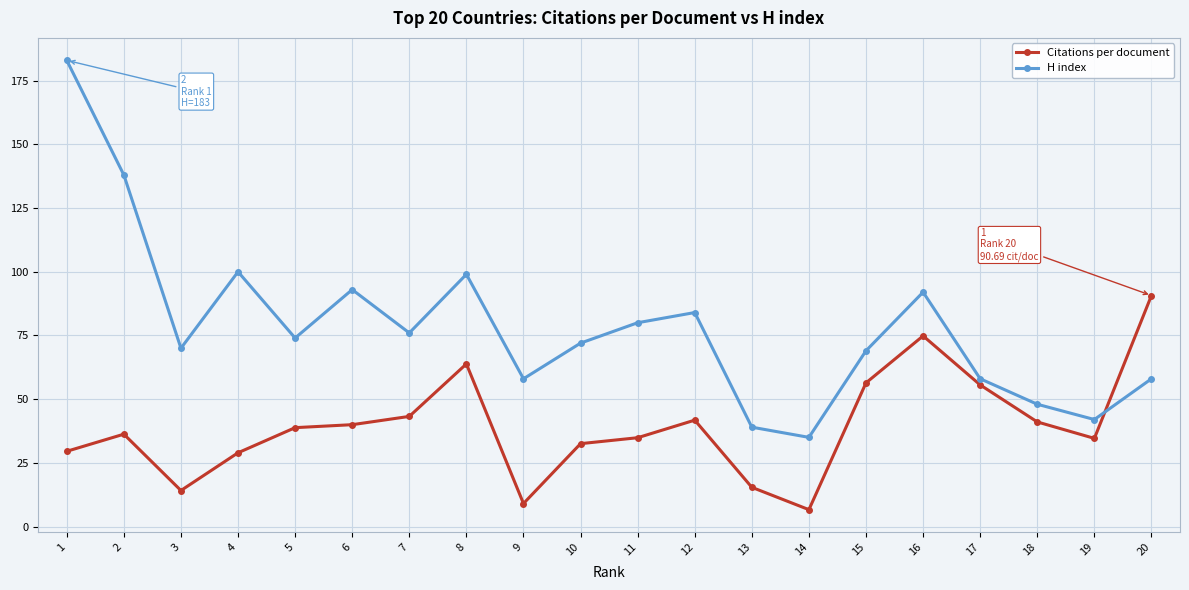

How many intersections are there between Citations per document and H index?

1